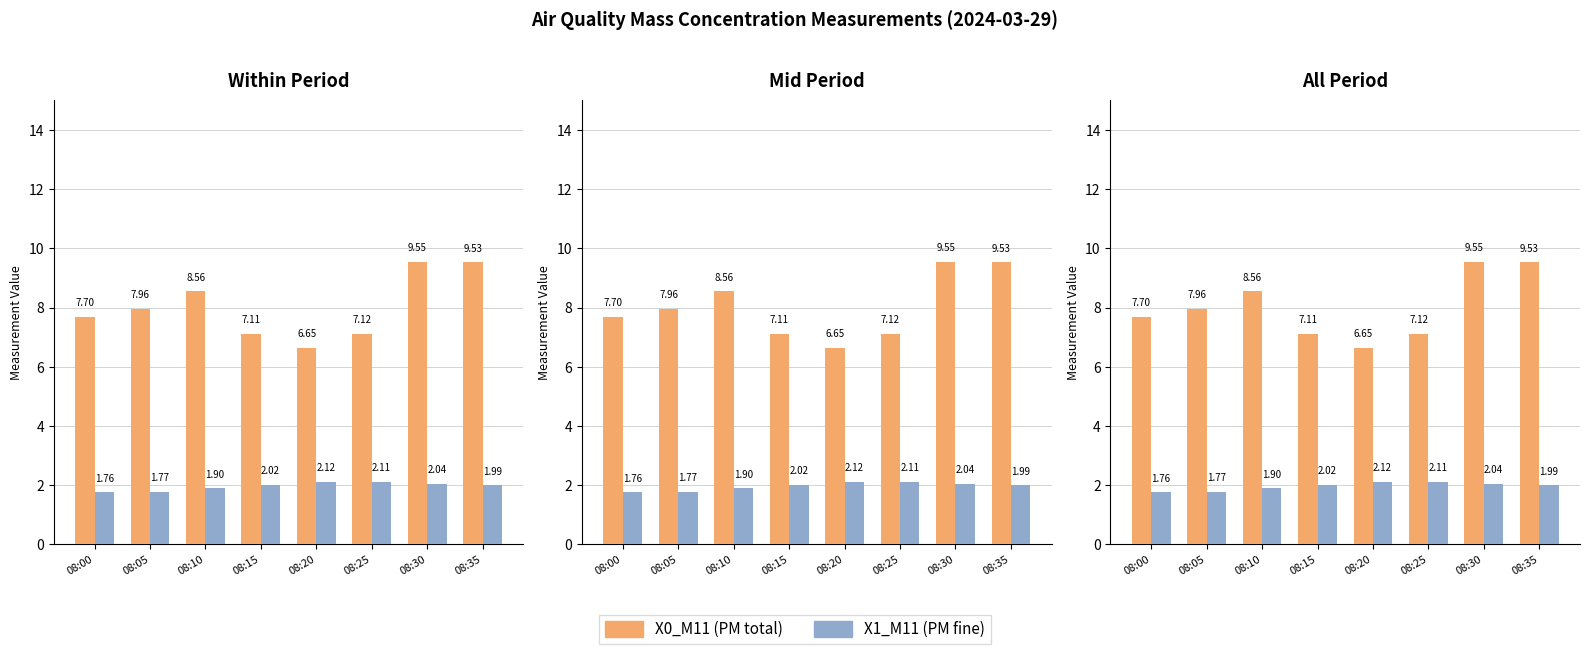

Reading right to left, what are all the values shown in this chart?

X0_M11 (PM total): 9.5	9.6	7.1	6.7	7.1	8.6	8.0	7.7
X1_M11 (PM fine): 2.0	2.0	2.1	2.1	2.0	1.9	1.8	1.8